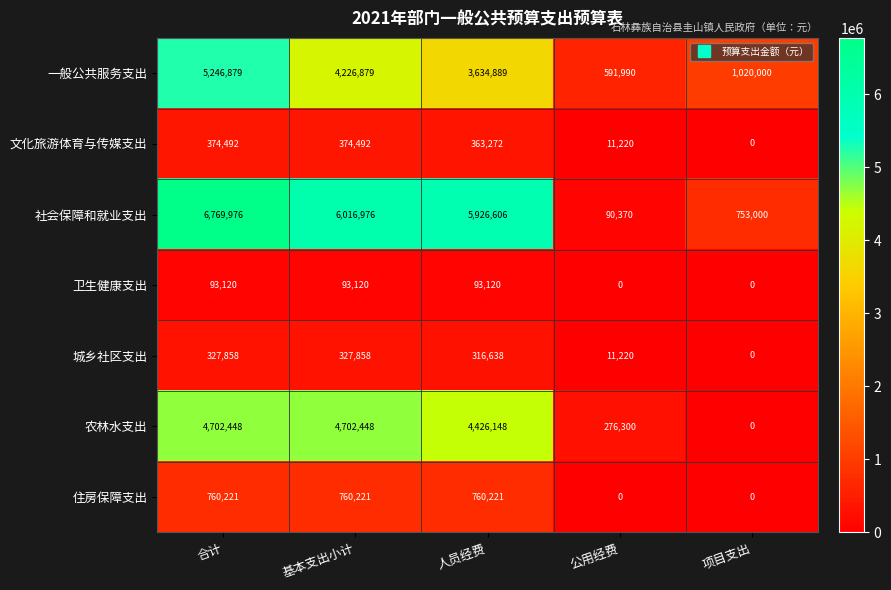

What is the sum of the 文化旅游体育与传媒支出 values at 合计 and 公用经费?

385712